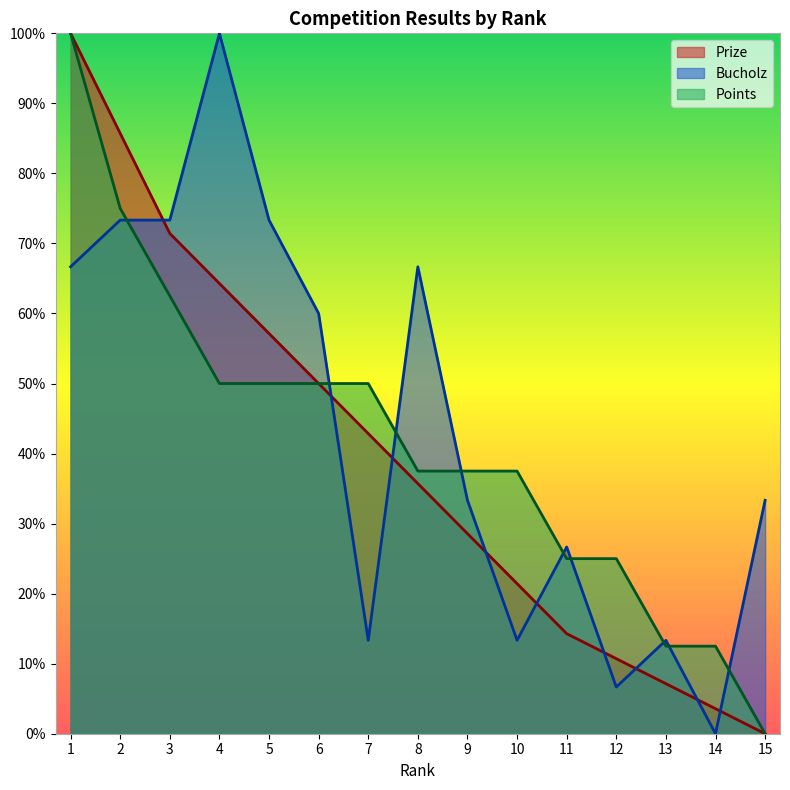

The value of Points at 3 is 62.5. True or false?

True